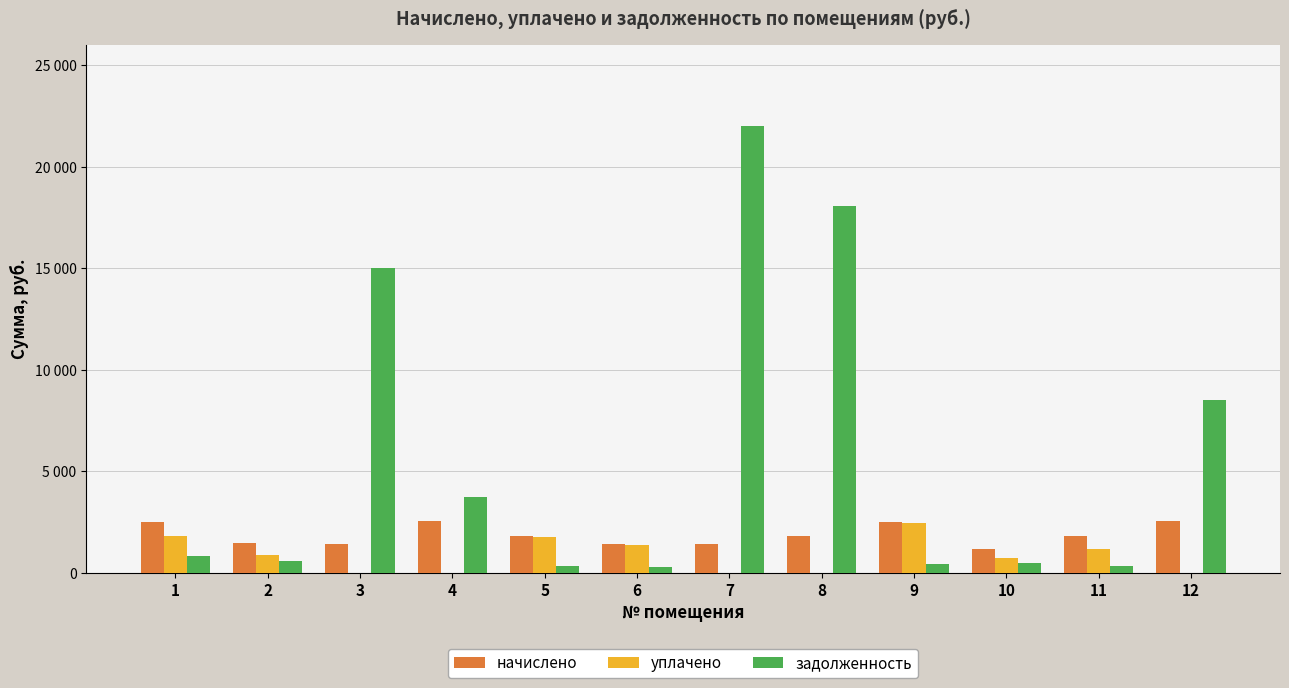

Are the bars horizontal?

No